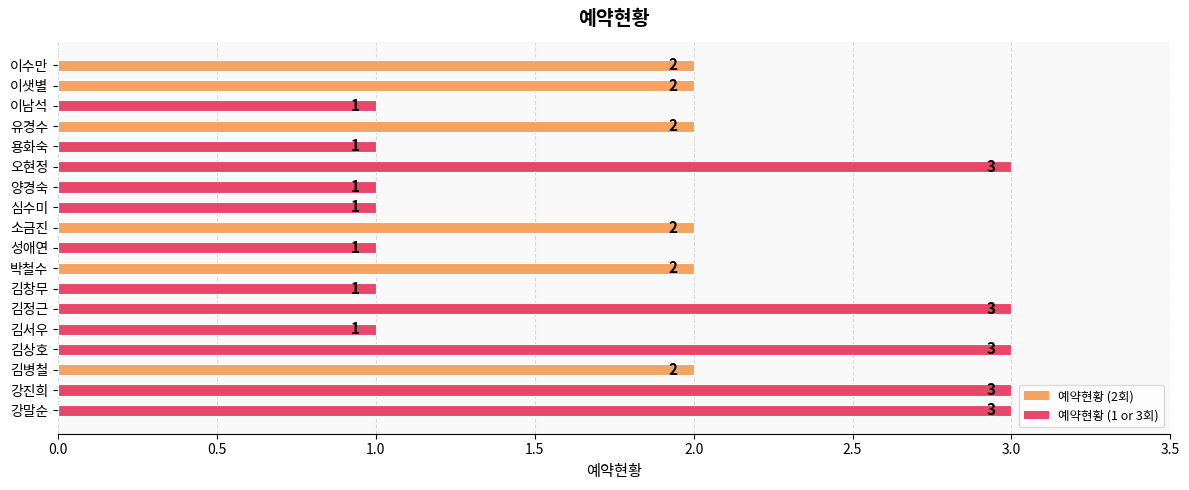

Reading bottom to top, what are all the values shown in this chart?

3	3	2	3	1	3	1	2	1	2	1	1	3	1	2	1	2	2